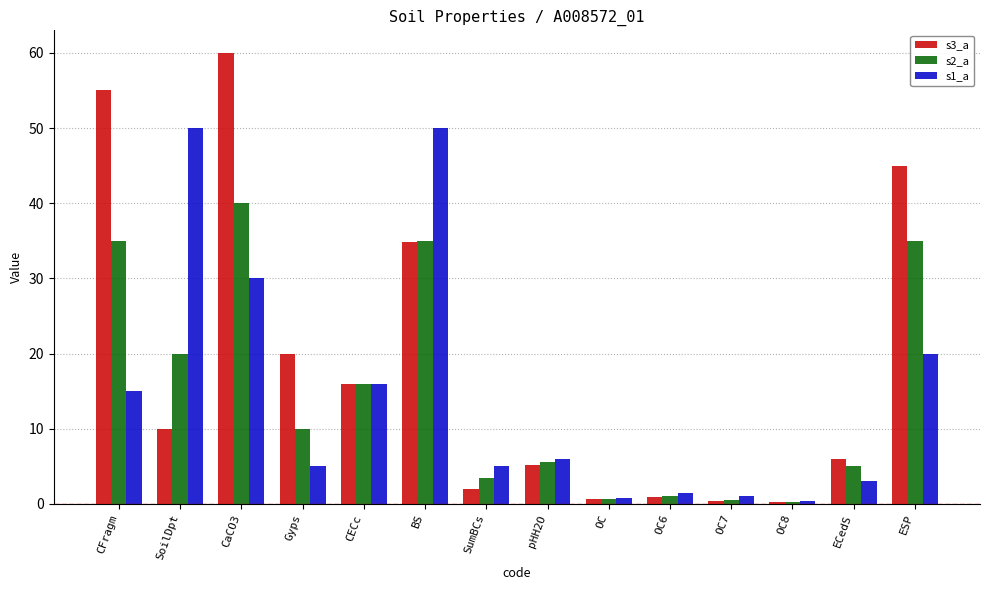

Count the number of categories in the chart.

14